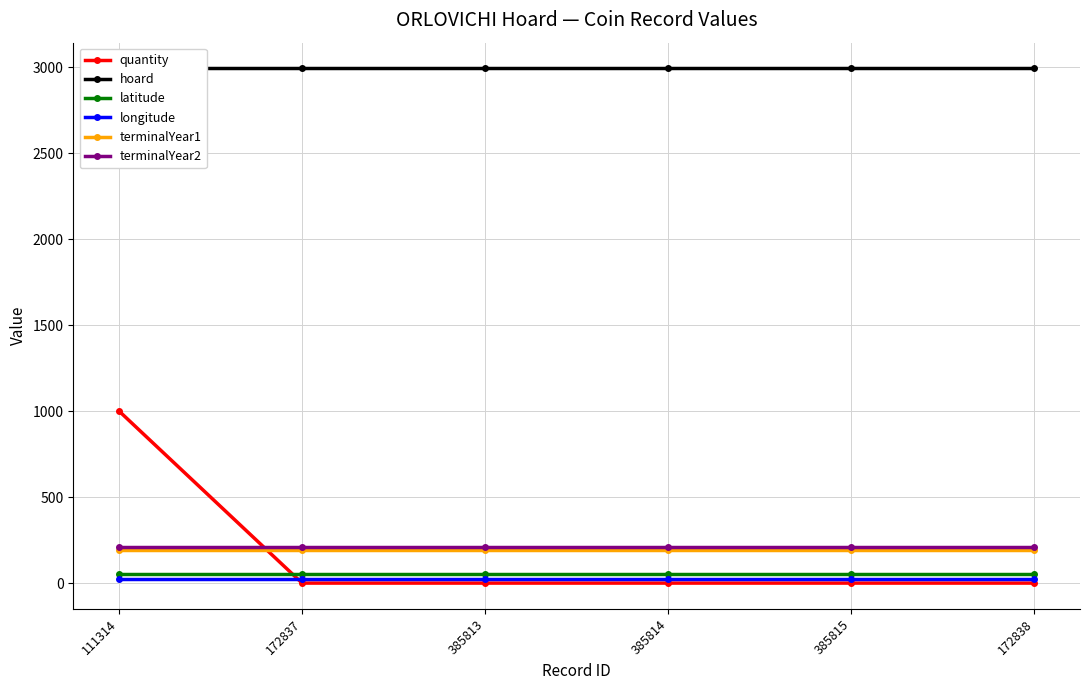

At which category is the sum across all series the highest?

111314